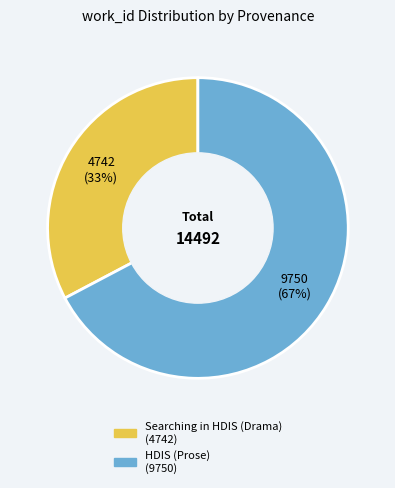

To the nearest percent, what is the average slice percentage?

50%